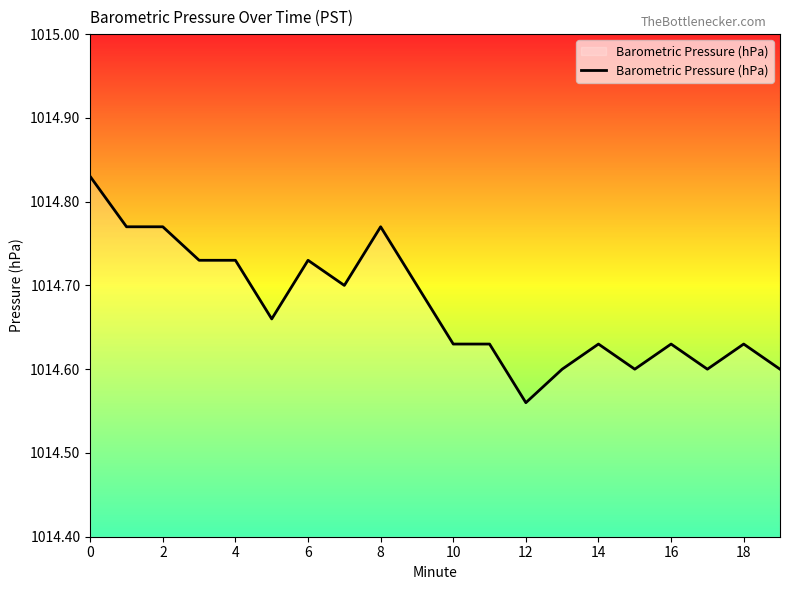

What is the label of the 2nd point from the right?

18